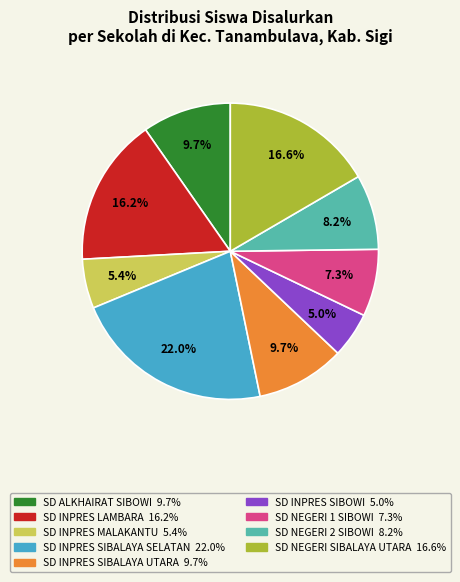

What percentage is the SD INPRES SIBALAYA SELATAN slice, to the nearest percent?

22%